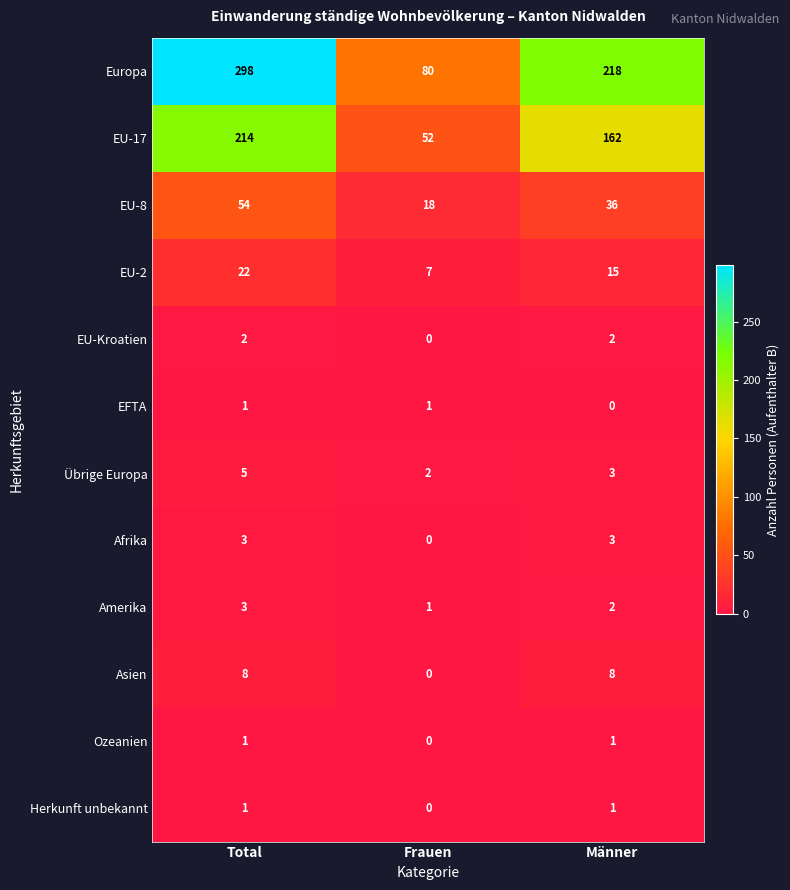

The value of Ozeanien at Frauen is 1. True or false?

False